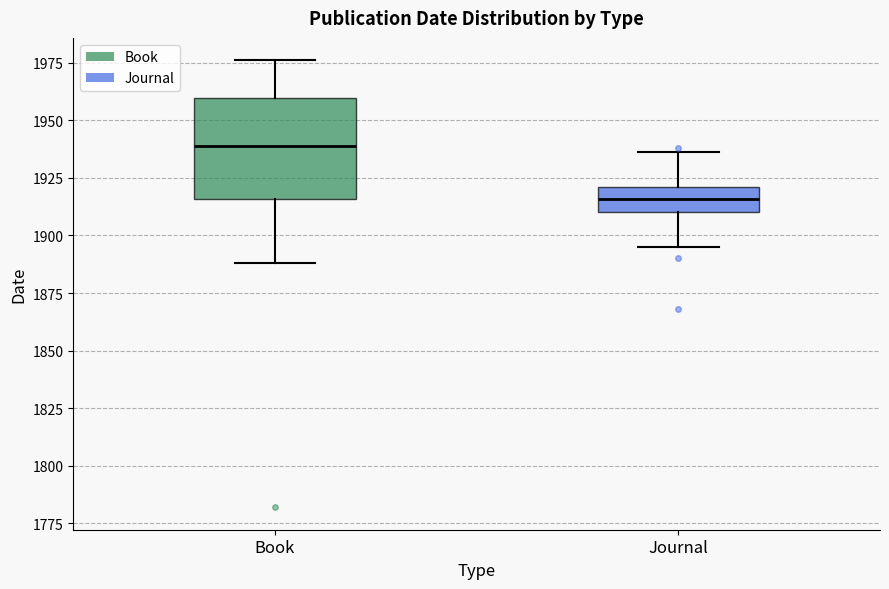

Comparing the boxes themselves (not the whiskers), which one is the tallest?

Book